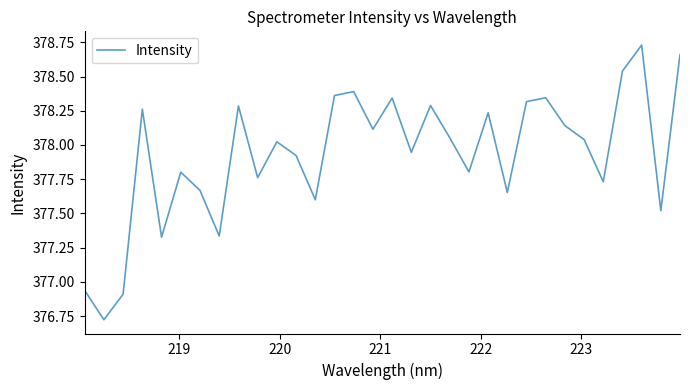

What is the difference between the maximum and minimum values?

2.0